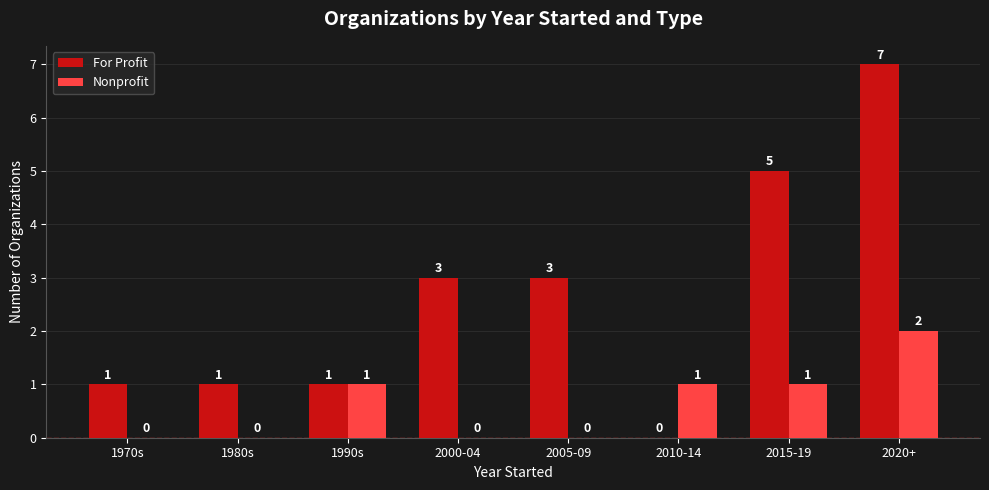

Reading right to left, extract all data points from this chart.

For Profit: 7	5	0	3	3	1	1	1
Nonprofit: 2	1	1	0	0	1	0	0